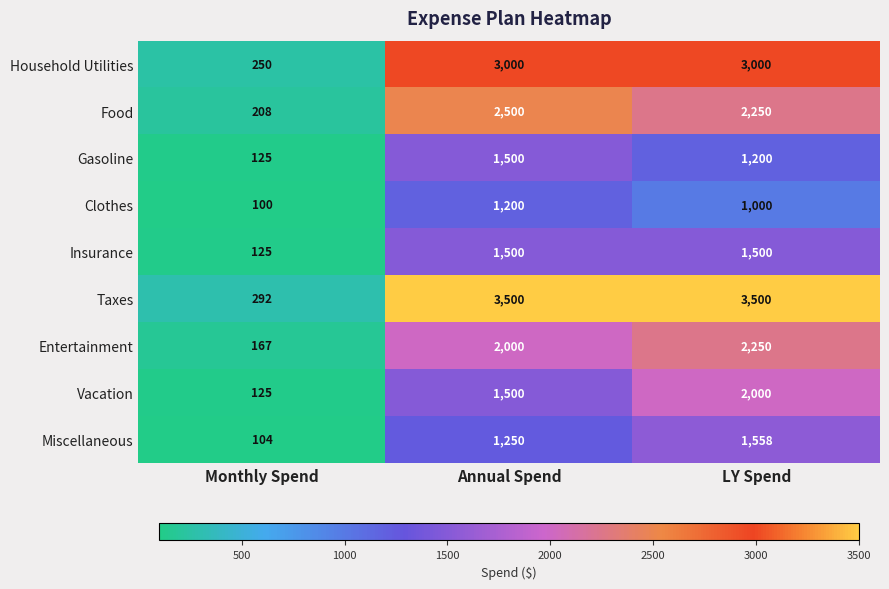

Reading left to right, transcribe all the data shown in this chart.

Household Utilities: Monthly Spend=250	Annual Spend=3000	LY Spend=3000
Food: Monthly Spend=208	Annual Spend=2500	LY Spend=2250
Gasoline: Monthly Spend=125	Annual Spend=1500	LY Spend=1200
Clothes: Monthly Spend=100	Annual Spend=1200	LY Spend=1000
Insurance: Monthly Spend=125	Annual Spend=1500	LY Spend=1500
Taxes: Monthly Spend=292	Annual Spend=3500	LY Spend=3500
Entertainment: Monthly Spend=167	Annual Spend=2000	LY Spend=2250
Vacation: Monthly Spend=125	Annual Spend=1500	LY Spend=2000
Miscellaneous: Monthly Spend=104	Annual Spend=1250	LY Spend=1558